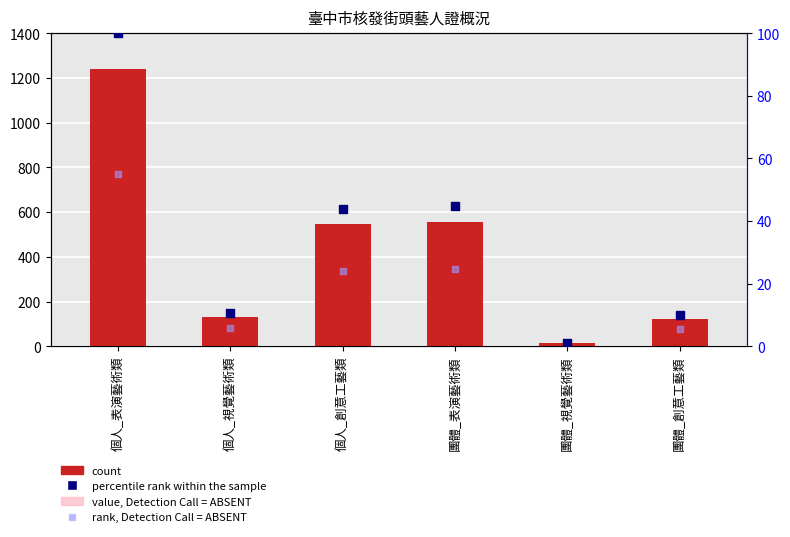

Which series contains the highest Y value?

count